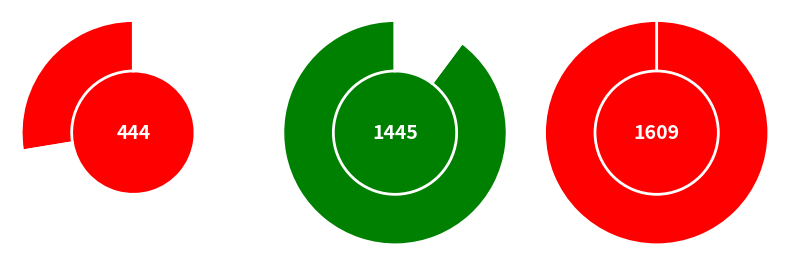

What percentage is the EAGLE slice, to the nearest percent?

41%